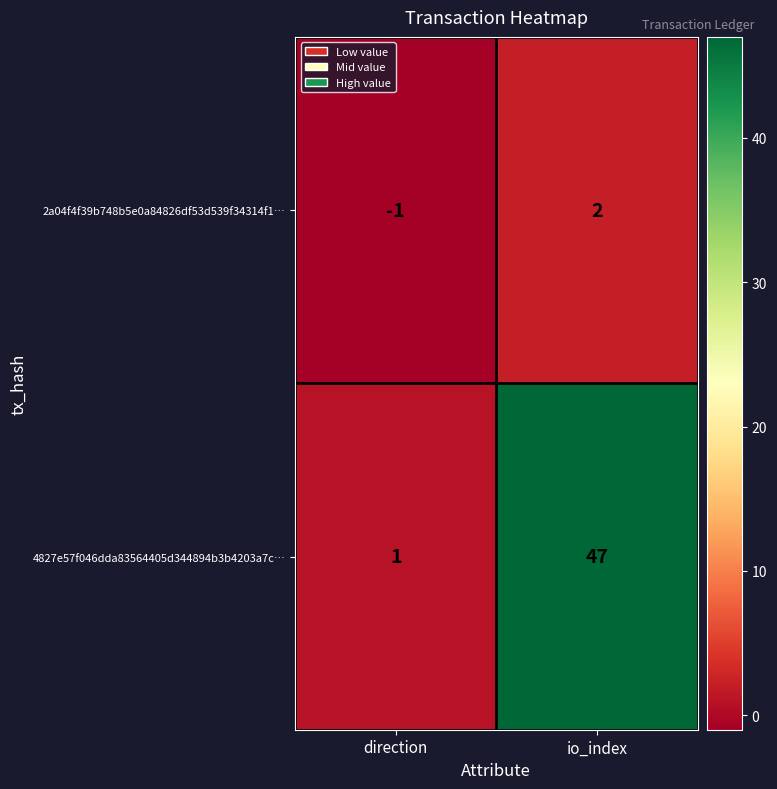

At which category is the sum across all series the highest?

io_index